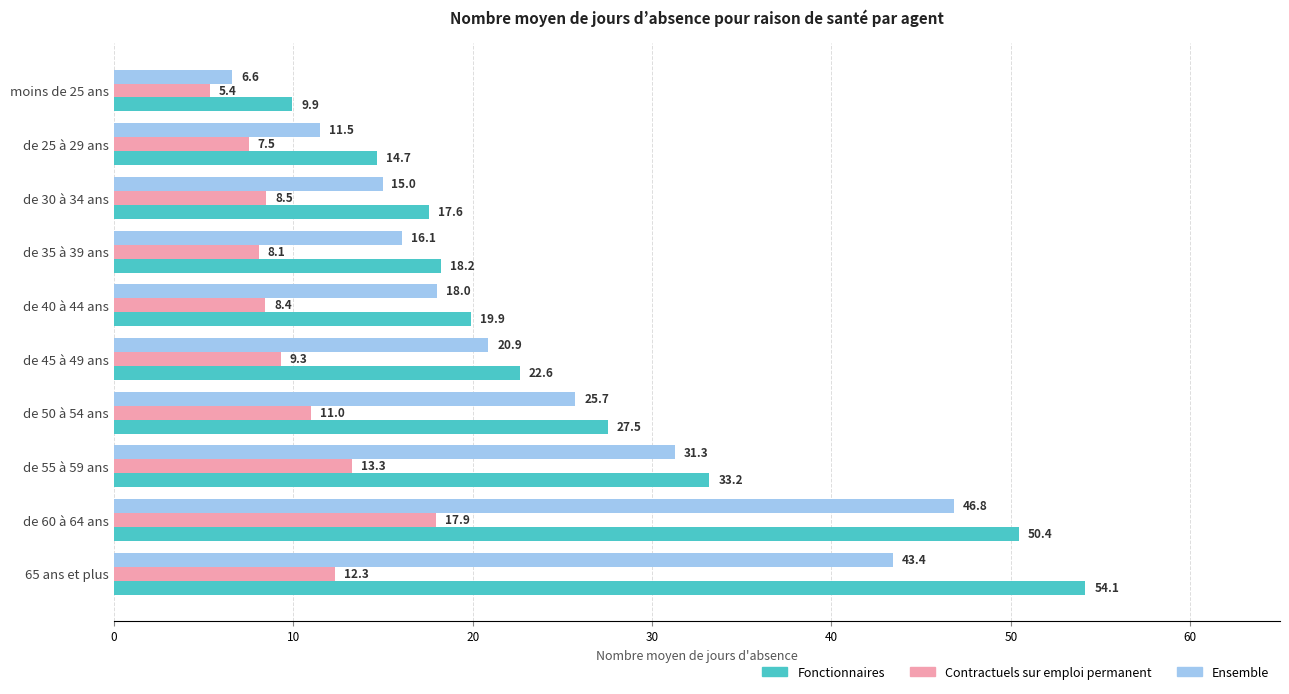

The value of Contractuels sur emploi permanent at de 40 à 44 ans is 8.4. True or false?

True